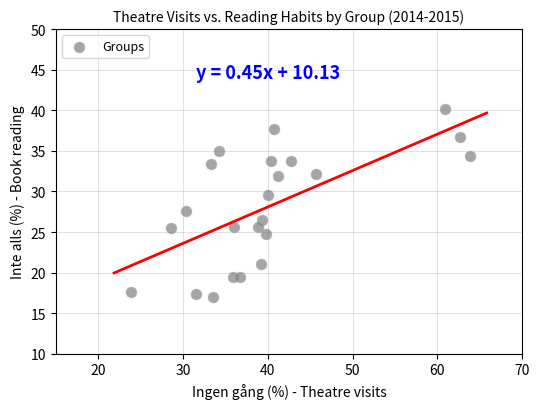

What is the range of Y values (max minus min)?

23.1